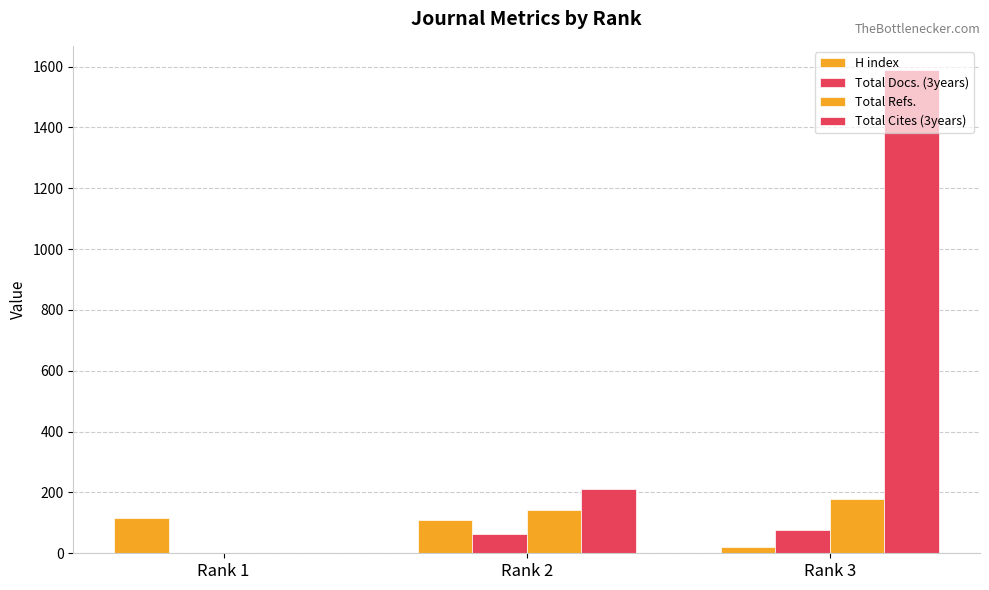

How many values in Total Refs. are above zero?

2